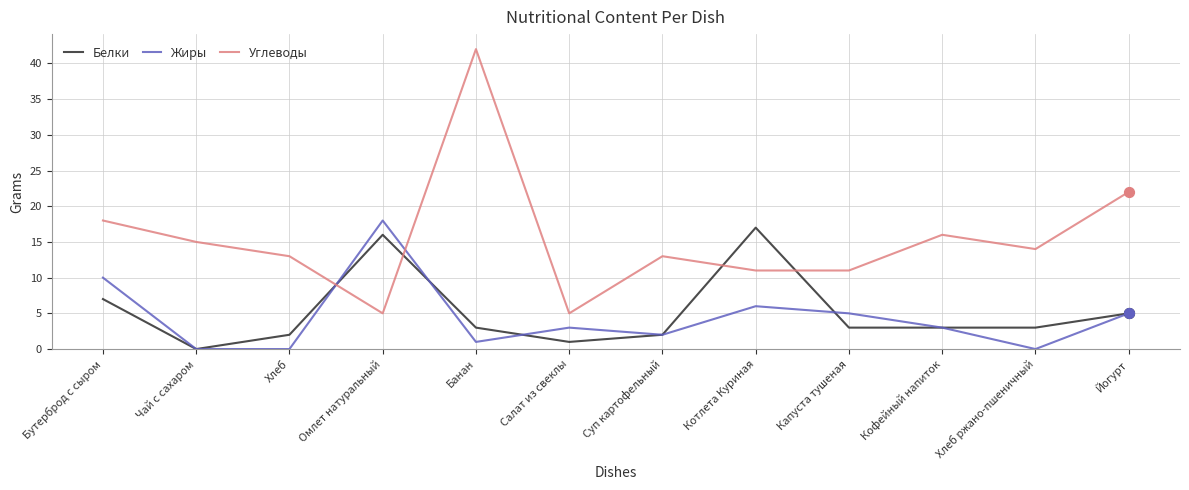

What are all the series names shown in the legend?

Белки, Жиры, Углеводы